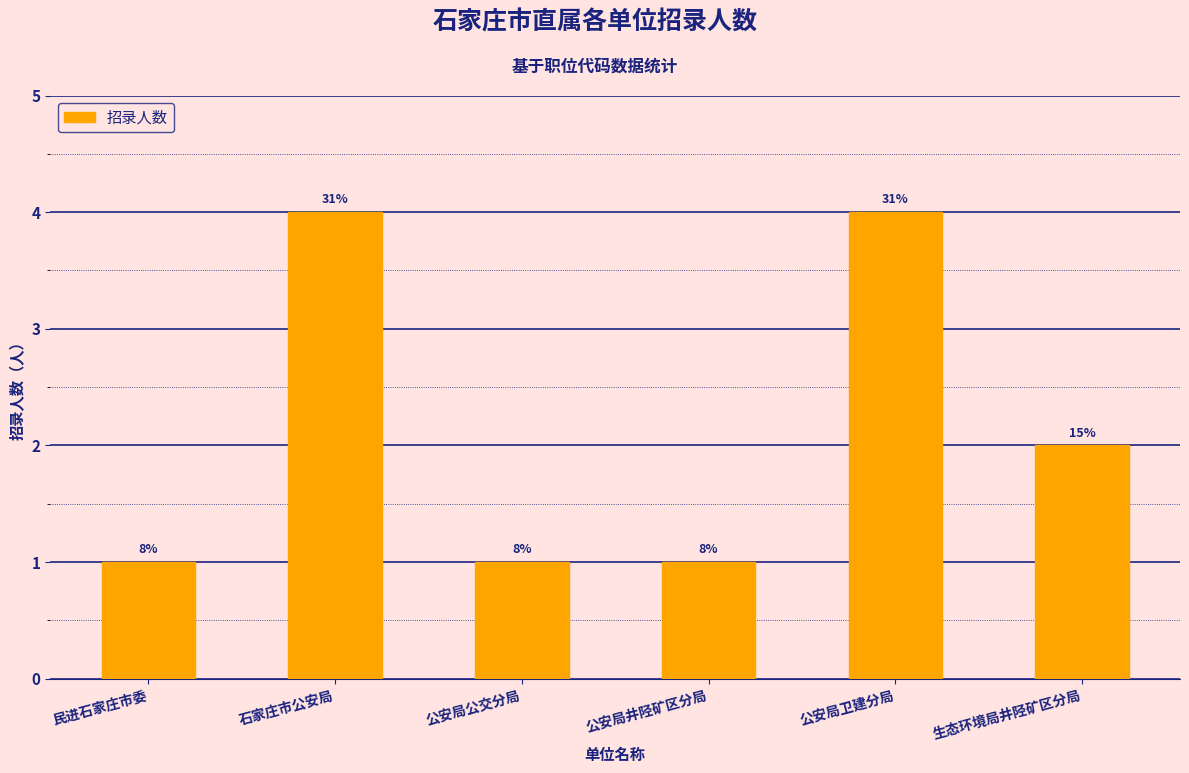

Rank the categories by value from highest to lowest.

石家庄市公安局, 公安局卫建分局, 生态环境局井陉矿区分局, 民进石家庄市委, 公安局公交分局, 公安局井陉矿区分局